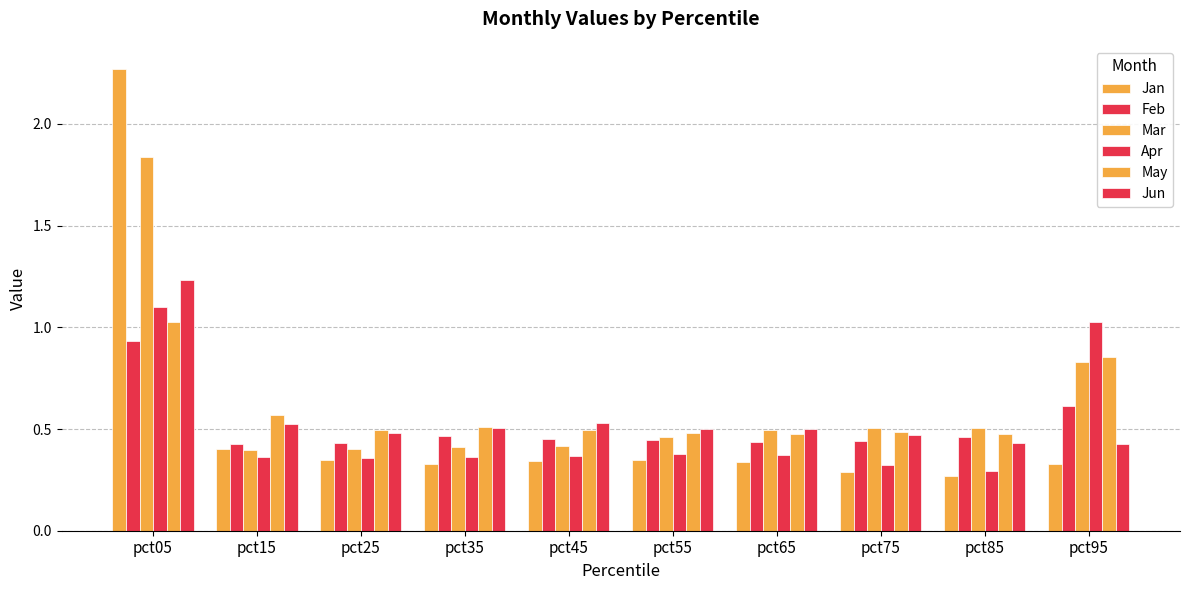

How many bars are there in each group?

6